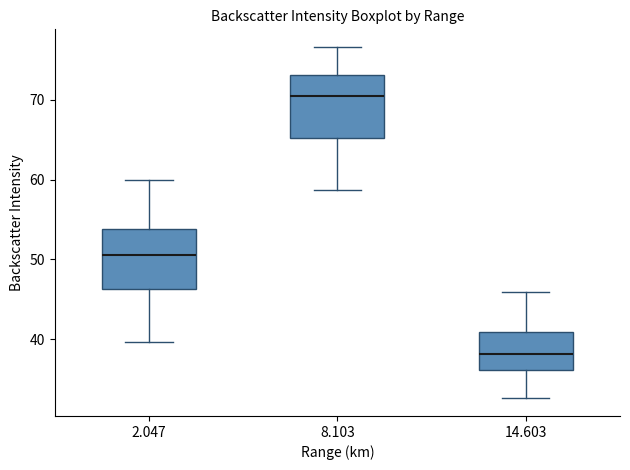

Which box's median line is the lowest?

14.603